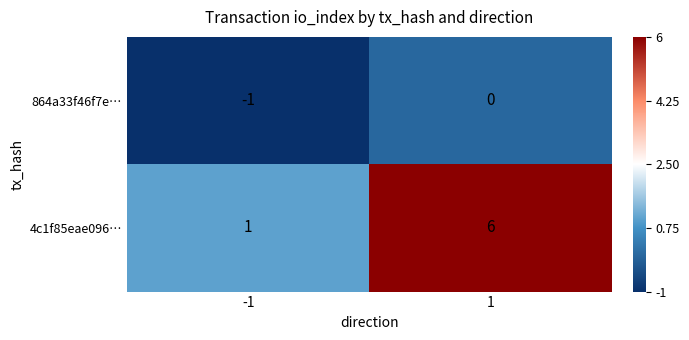

What is the approximate value of 4c1f85eae096… at 1?

6